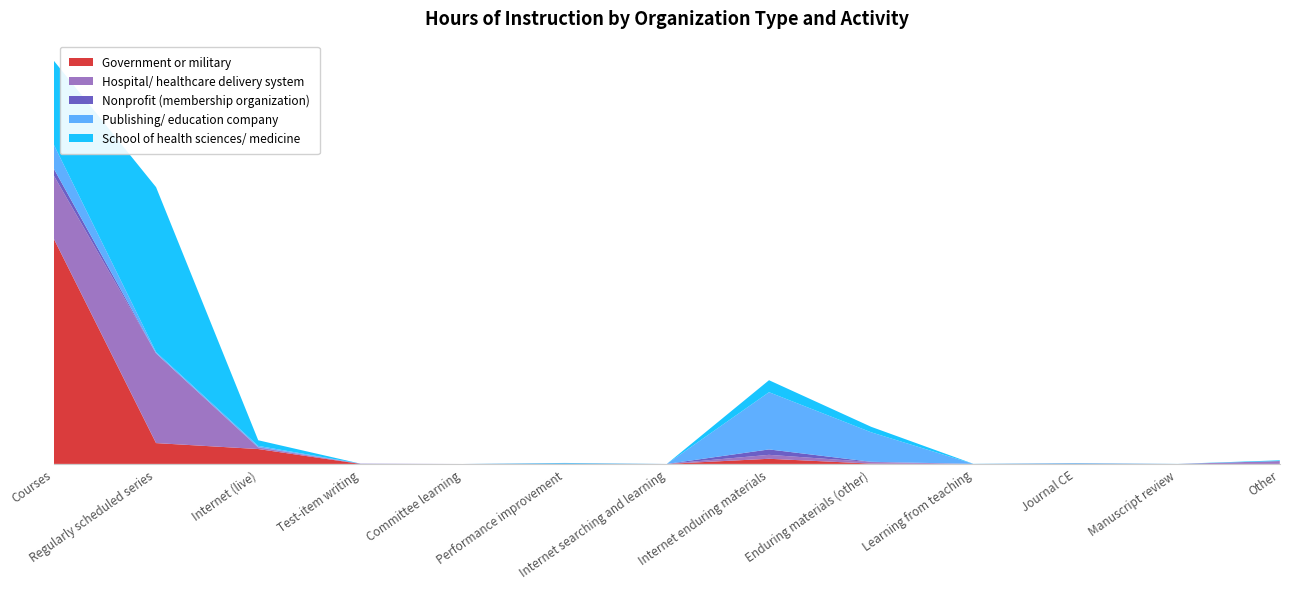

Reading left to right, list all the values displayed in this chart.

Government or military: 58777.4	5439.8	3884.5	0.0	0.0	0.0	0.0	1339.2	81.2	0.0	0.0	0.0	0.0
Hospital/ healthcare delivery system: 16538.5	23431.8	389.0	0.0	0.0	20.0	0.0	1032.4	408.2	0.0	71.0	0.0	747.8
Nonprofit (membership organization): 1781.5	21.0	89.2	70.0	0.0	80.0	0.0	1412.5	64.0	0.0	37.5	0.0	1.0
Publishing/ education company: 6275.2	327.0	347.2	0.0	0.0	0.0	0.0	14951.8	7706.5	0.0	52.0	0.0	0.0
School of health sciences/ medicine: 21965.7	43102.0	1465.8	0.0	0.0	150.0	1.8	3134.9	1435.4	28.0	74.0	15.0	192.8